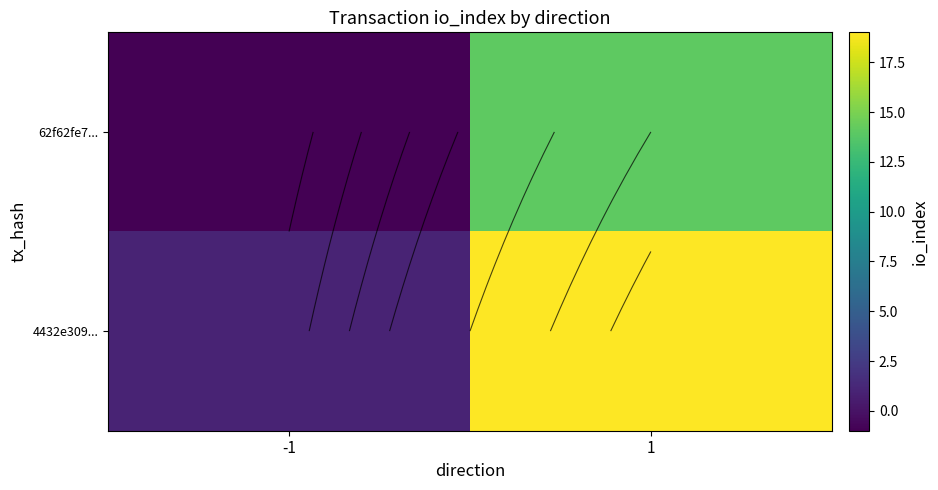

How many categories are shown in the chart?

2